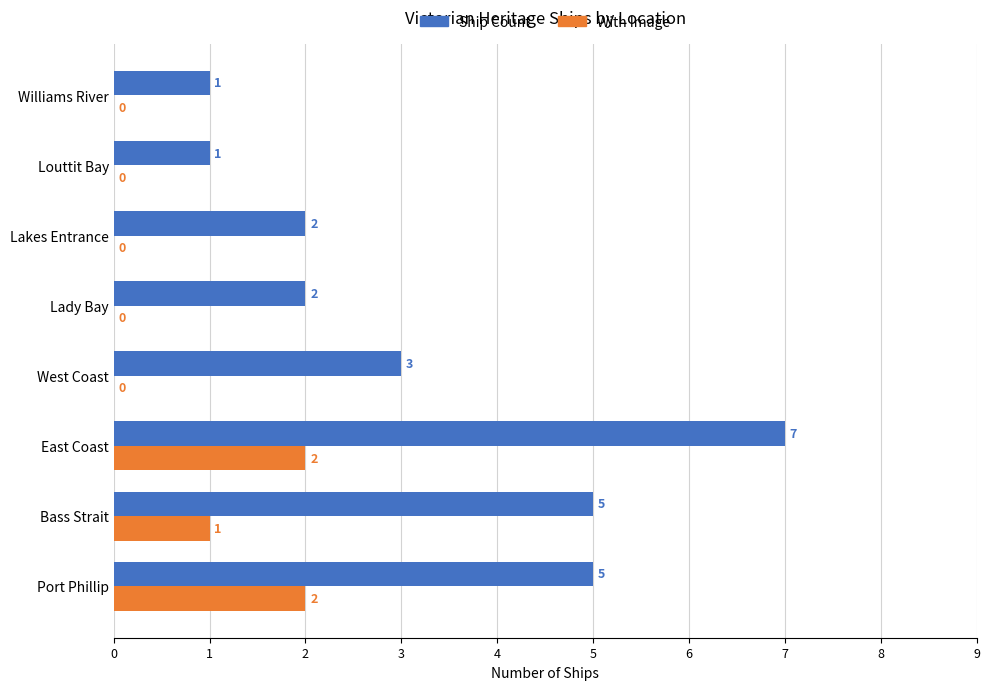

What is the sum of all With Image values?

5